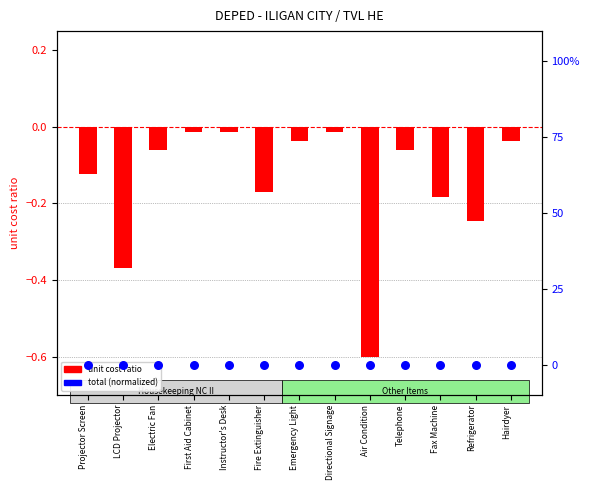

Which series reaches the minimum Y coordinate?

unit cost (normalized)